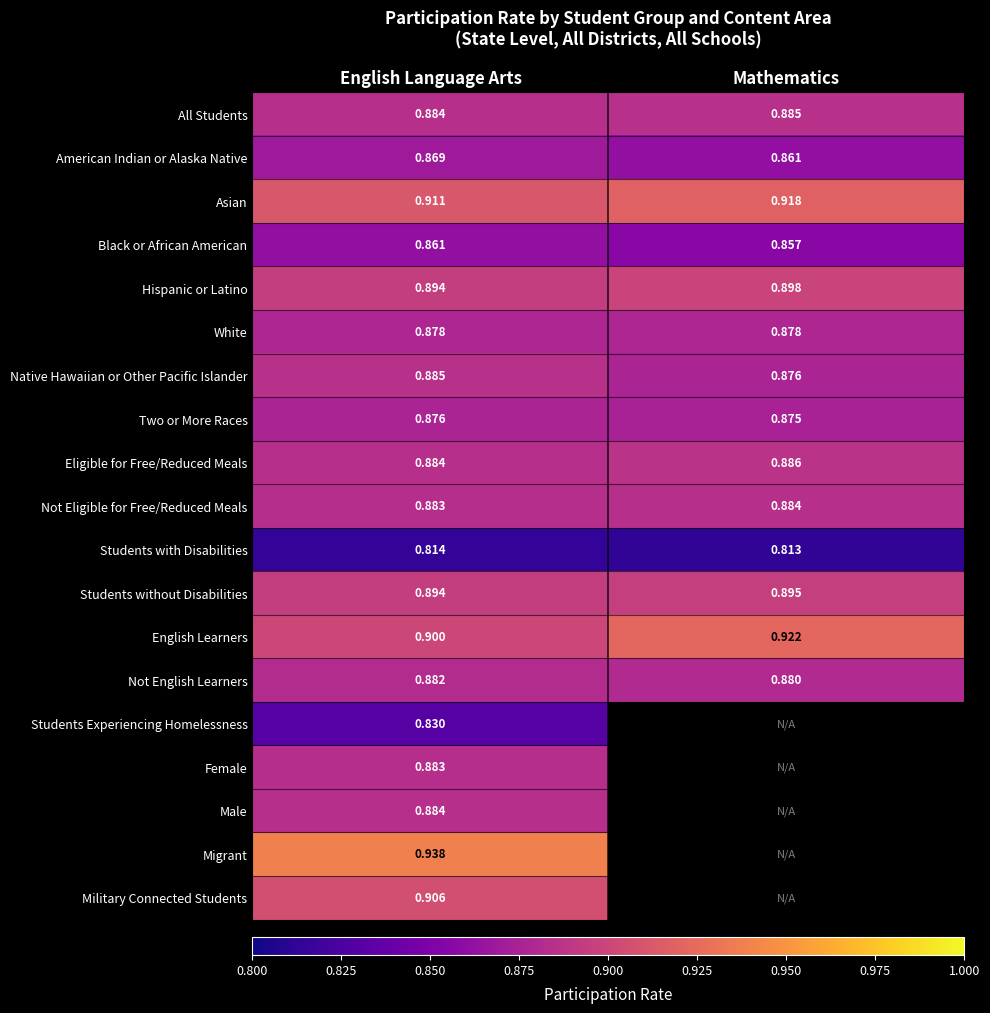

Is the value of Female at English Language Arts greater than the value of Military Connected Students at English Language Arts?

No